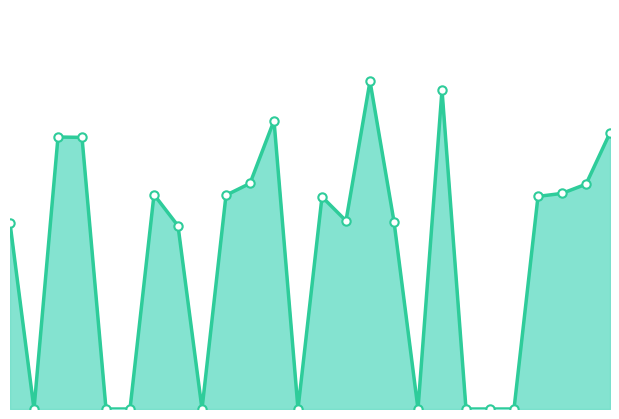

What is the label of the 8th point from the right?

16